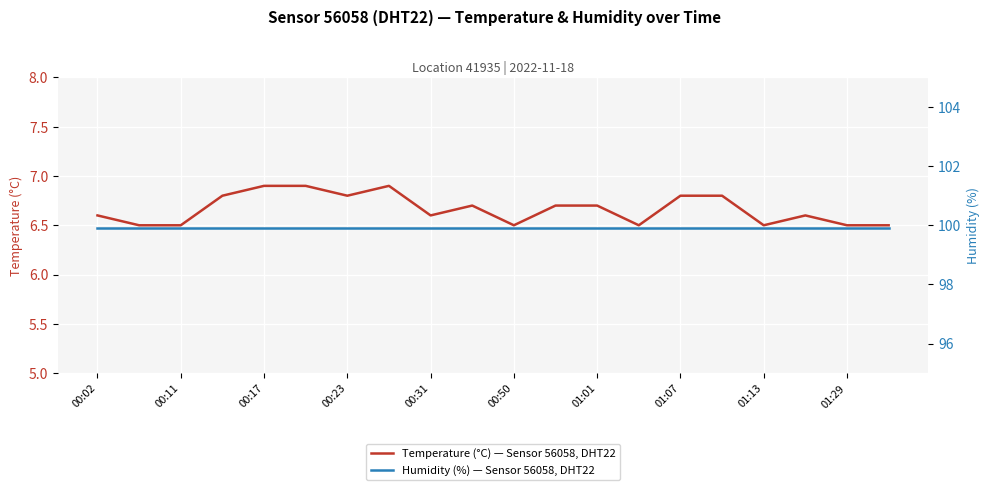

What is the highest value of the Temperature (°C) — Sensor 56058, DHT22 series?

6.9